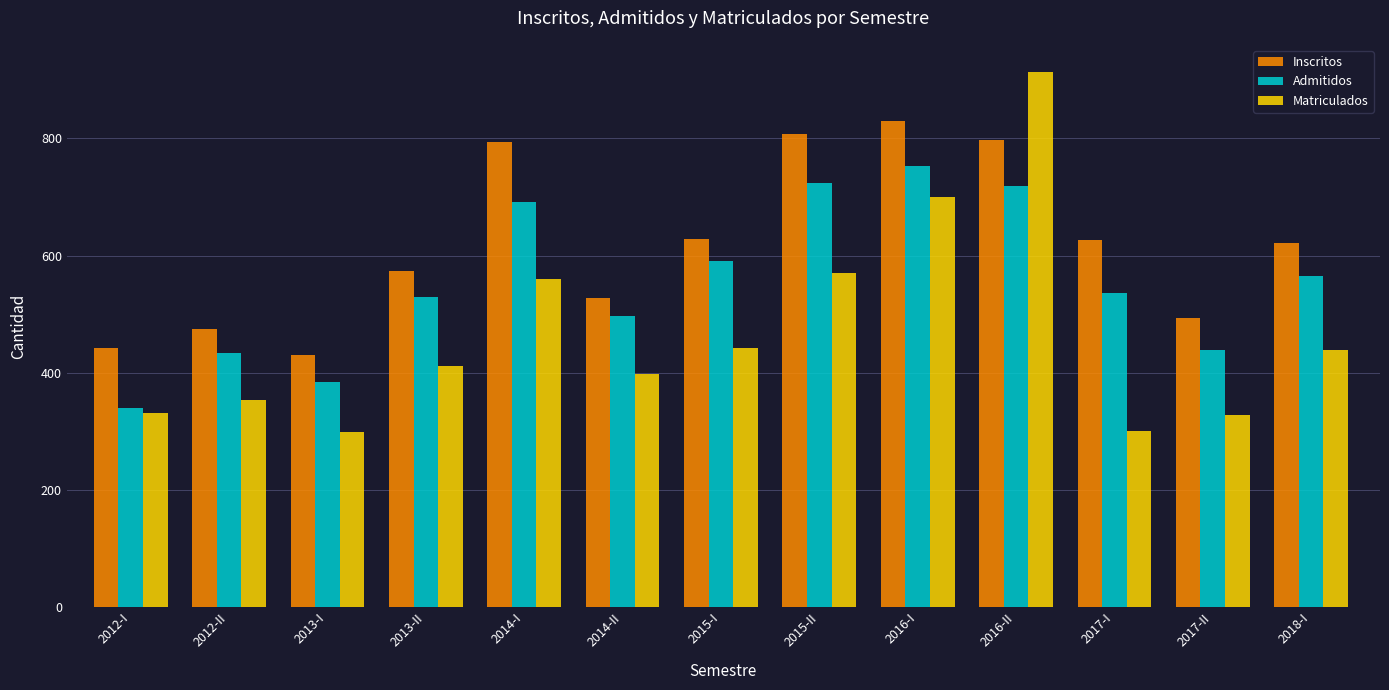

What is the value of the Admitidos bar at the 8th from the left?

724